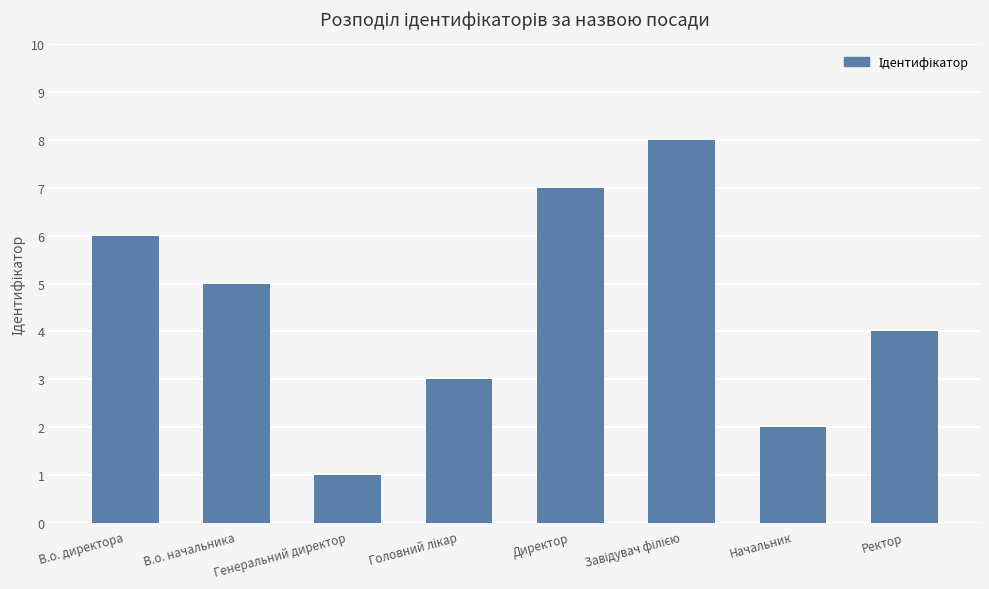

What is the greatest value displayed?

8